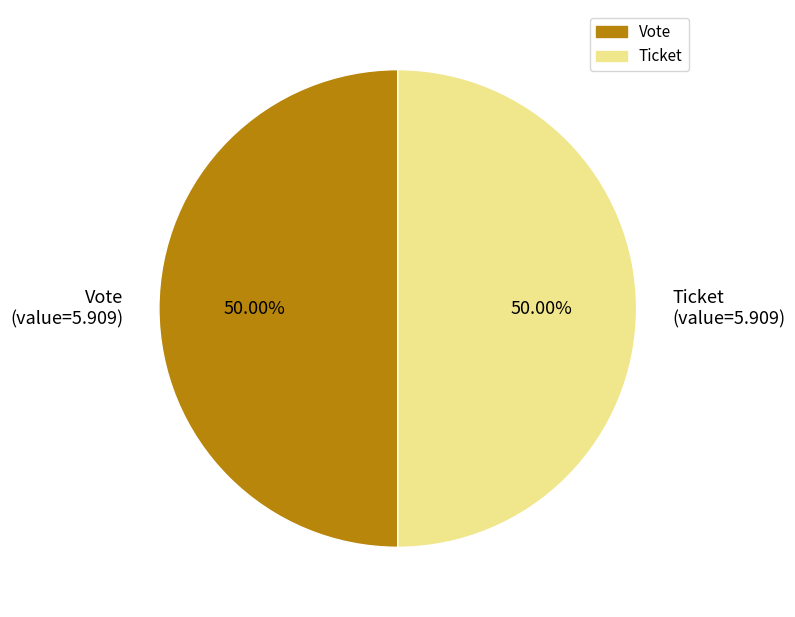

To the nearest percent, what is the difference between the Ticket and Vote slice percentages?

0%